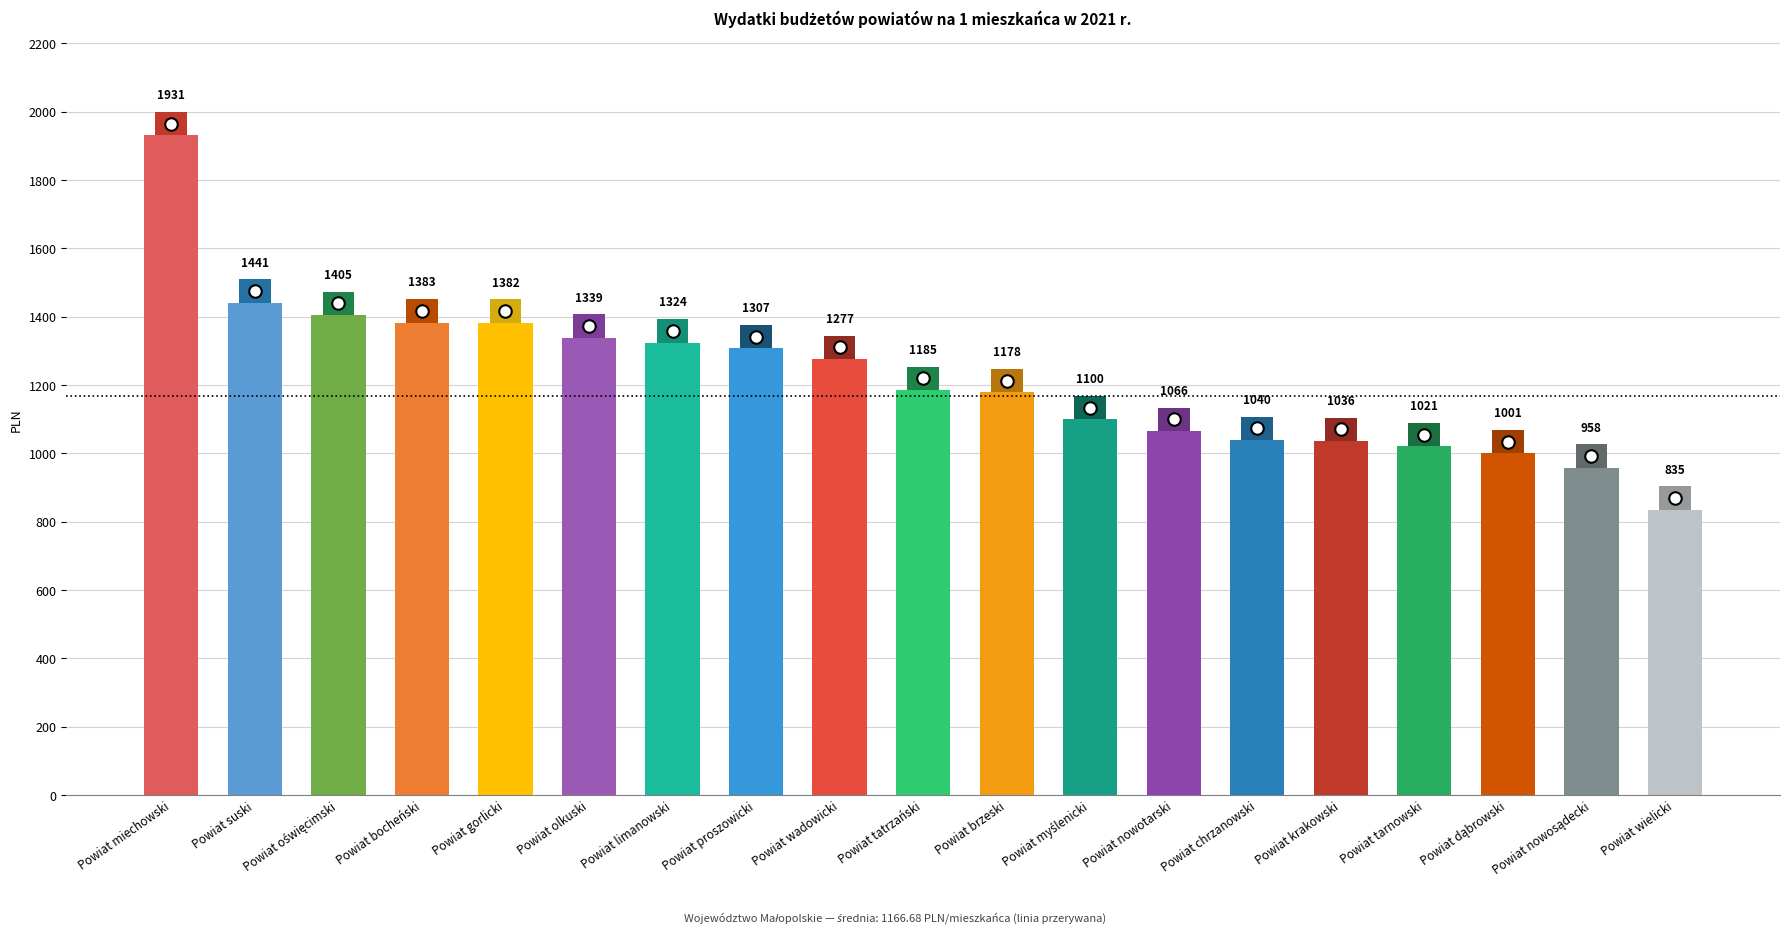

What is the difference between the values at Powiat suski and Powiat wadowicki?

164.4